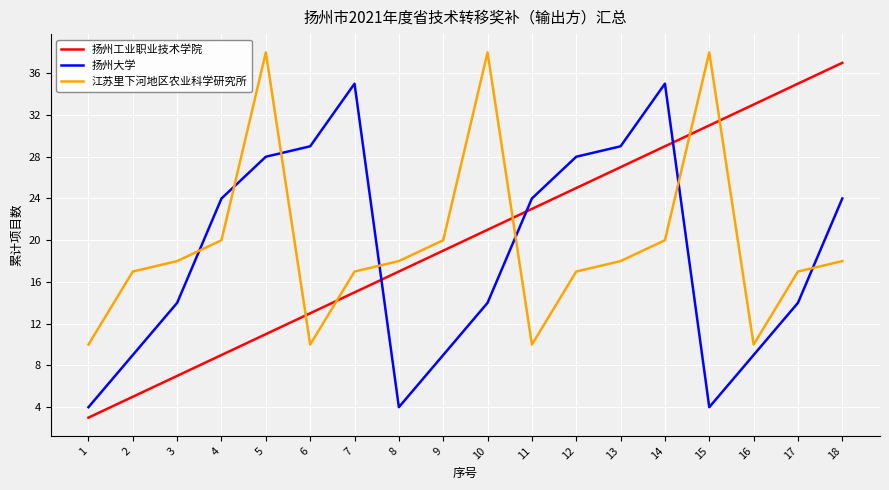

Between which two adjacent categories do 扬州工业职业技术学院 and 江苏里下河地区农业科学研究所 first intersect?

5 and 6